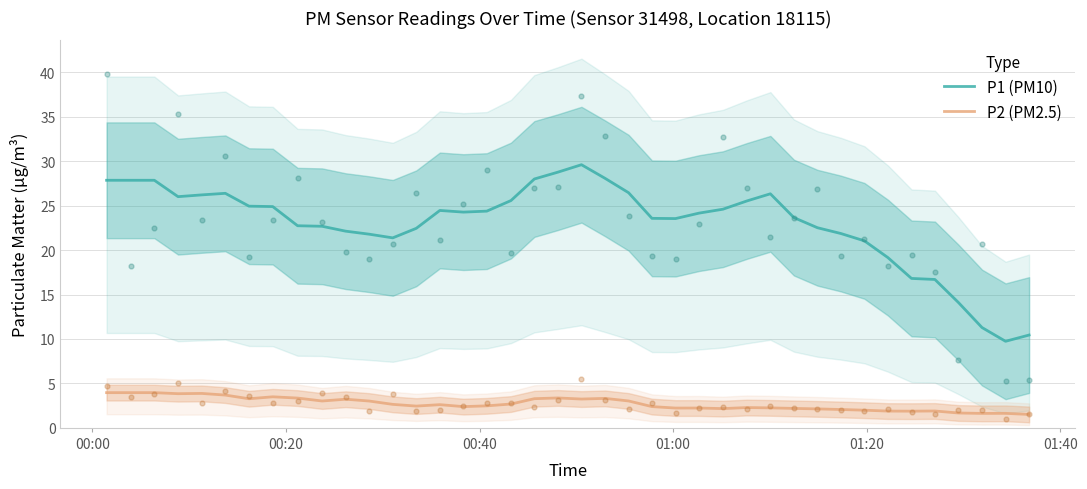

Which series contains the lowest Y value?

P2 (PM2.5)